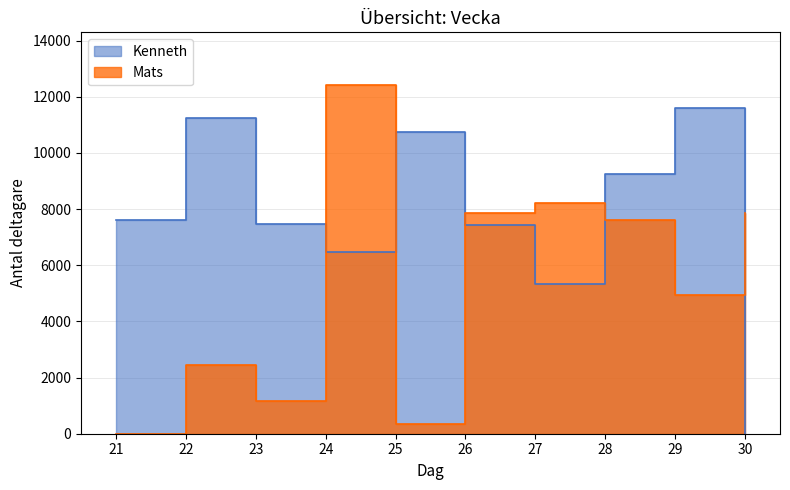

What is the sum of all Mats values?

52919